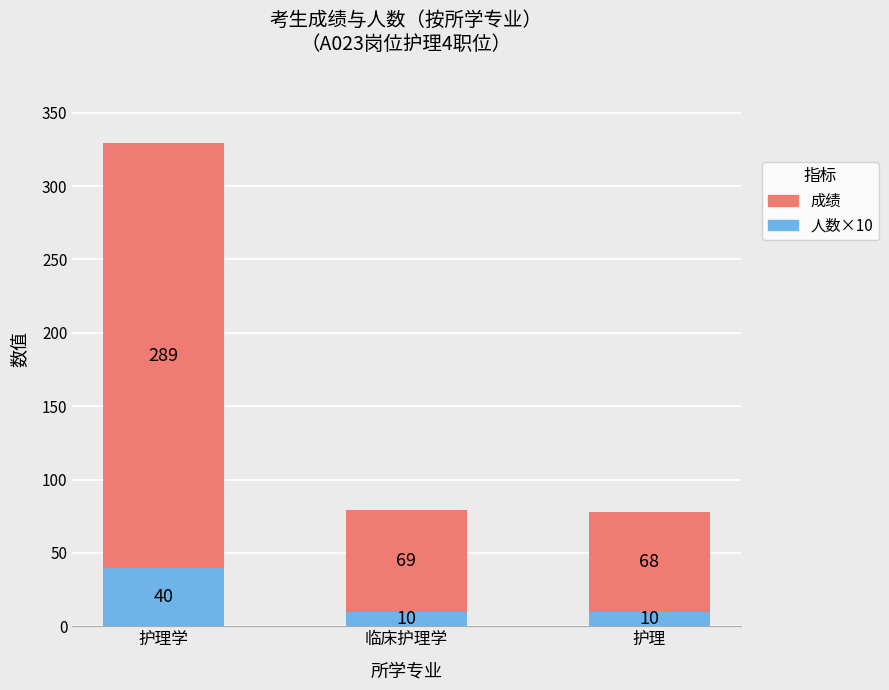

Does the chart contain stacked bars?

Yes